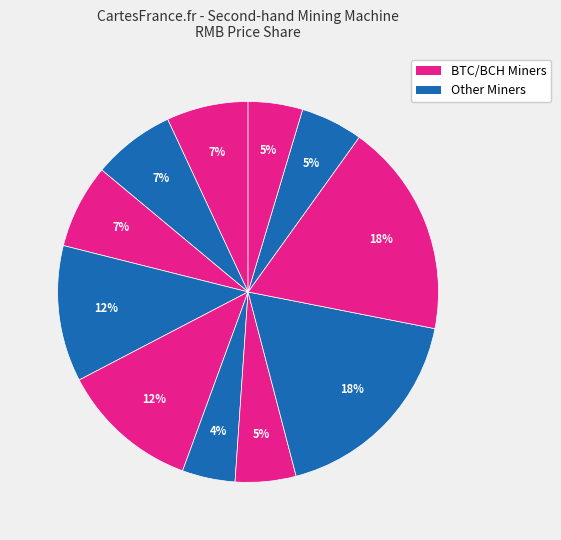

Count the number of slices in the pie.

11